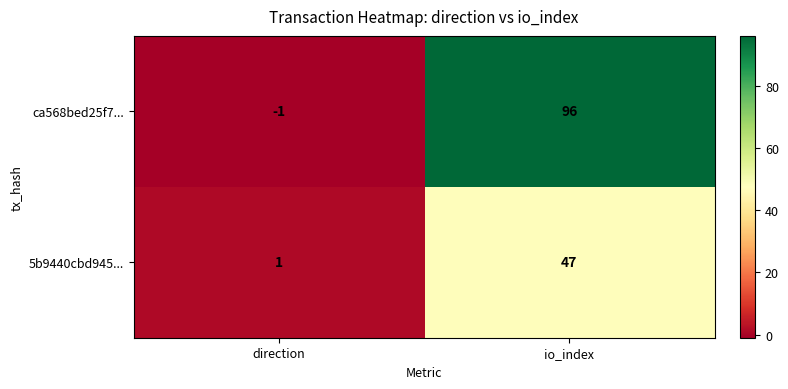

How many data points does each series have?

2